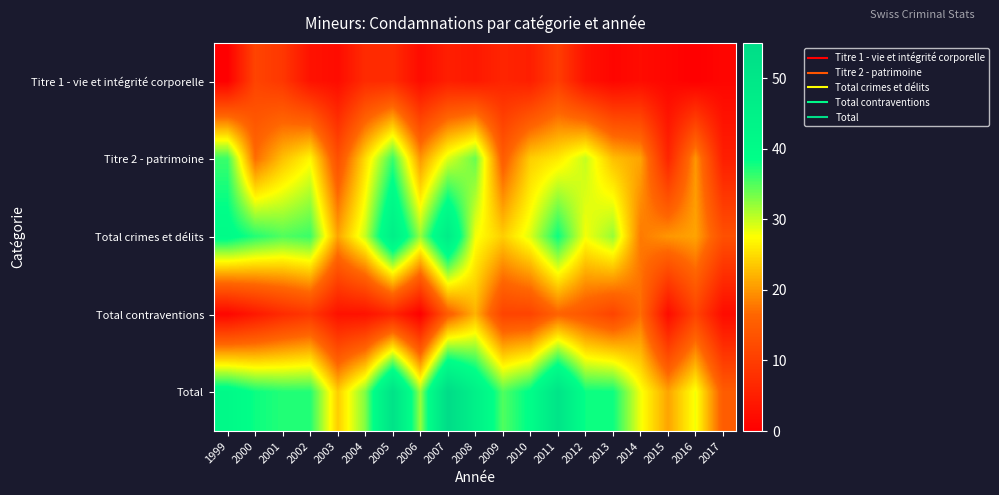

What is the greatest value displayed?

55